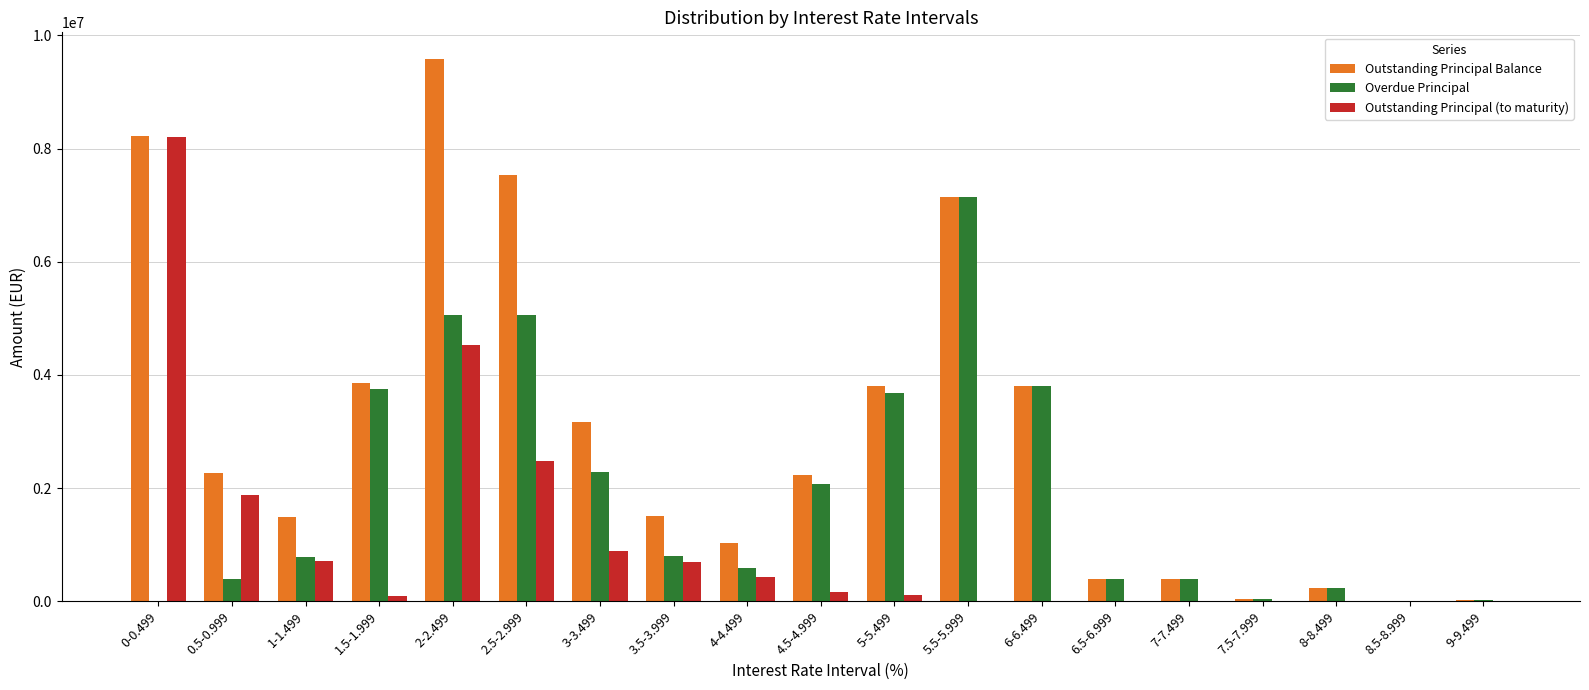

What is the sum of all Outstanding Principal Balance values?

56678045.8